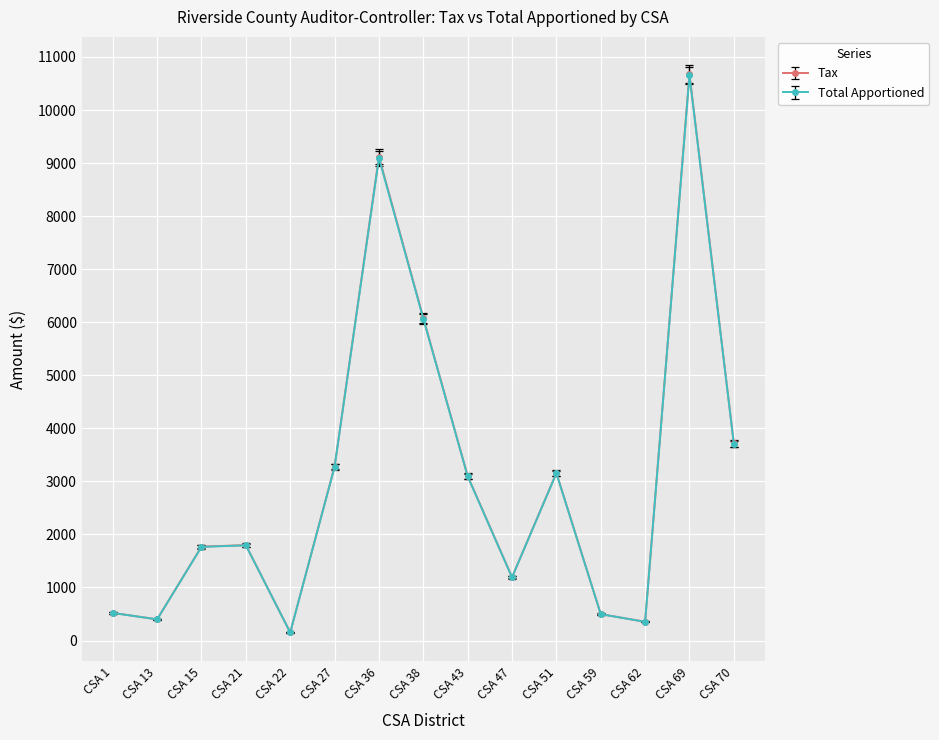

The value of Total Apportioned at CSA 69 is 10651.4. True or false?

True